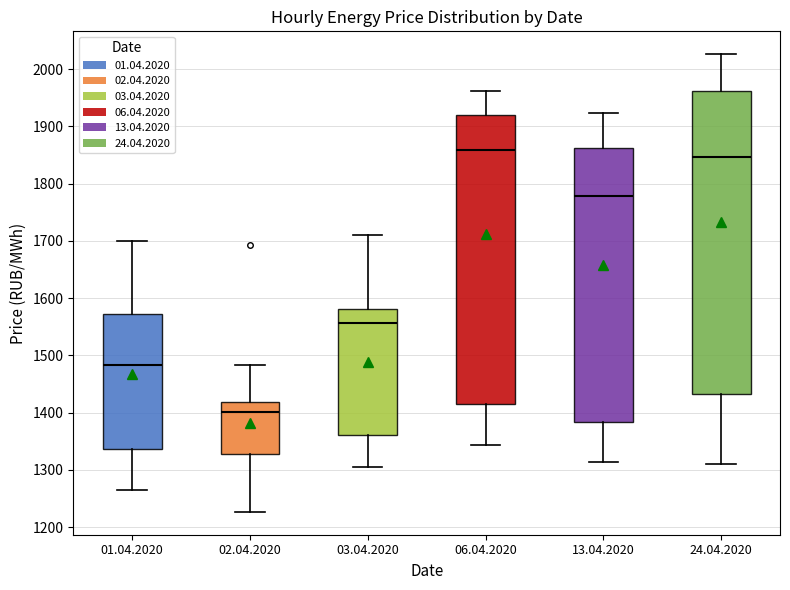

Reading left to right, read every box against the y-axis: the position of its median line, the range the box covers, and the ends of its whiskers. The values are not printed on the chart, so give them approximately, as read against the axis.

01.04.2020: median 1480, box 1340 to 1570, whiskers 1270 to 1700
02.04.2020: median 1400, box 1330 to 1420, whiskers 1230 to 1480
03.04.2020: median 1560, box 1360 to 1580, whiskers 1310 to 1710
06.04.2020: median 1860, box 1420 to 1920, whiskers 1340 to 1960
13.04.2020: median 1780, box 1380 to 1860, whiskers 1310 to 1920
24.04.2020: median 1850, box 1430 to 1960, whiskers 1310 to 2030